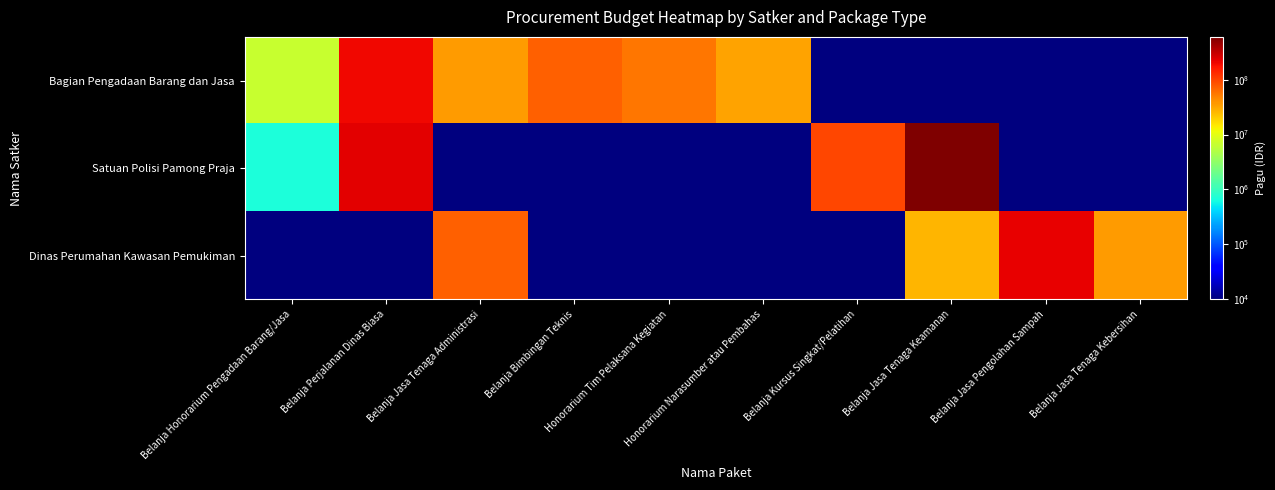

At how many categories does at least one series exceed 126760199?

3